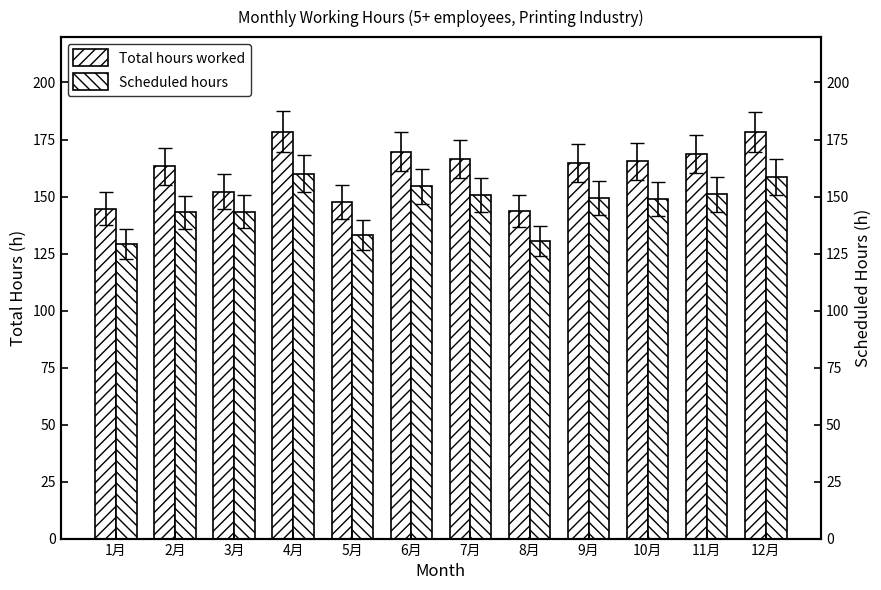

At which category is the sum across all series the highest?

4月